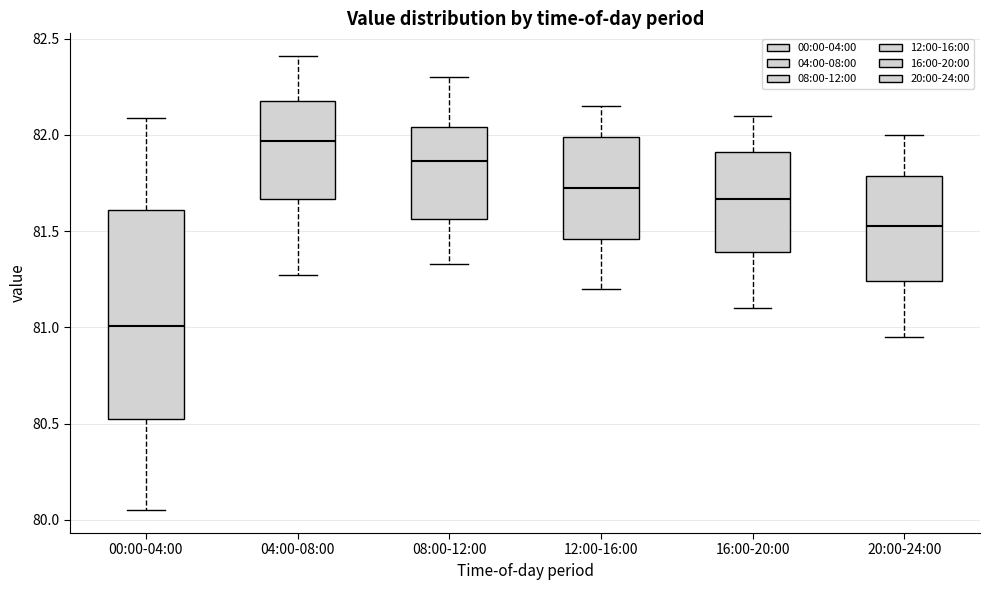

Comparing the boxes themselves (not the whiskers), which one is the tallest?

00:00-04:00